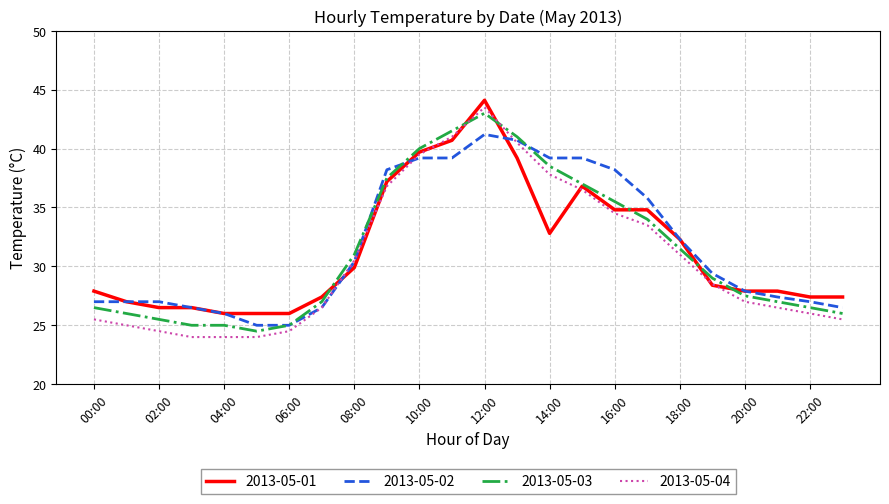

What is the maximum value for 2013-05-02?

41.2